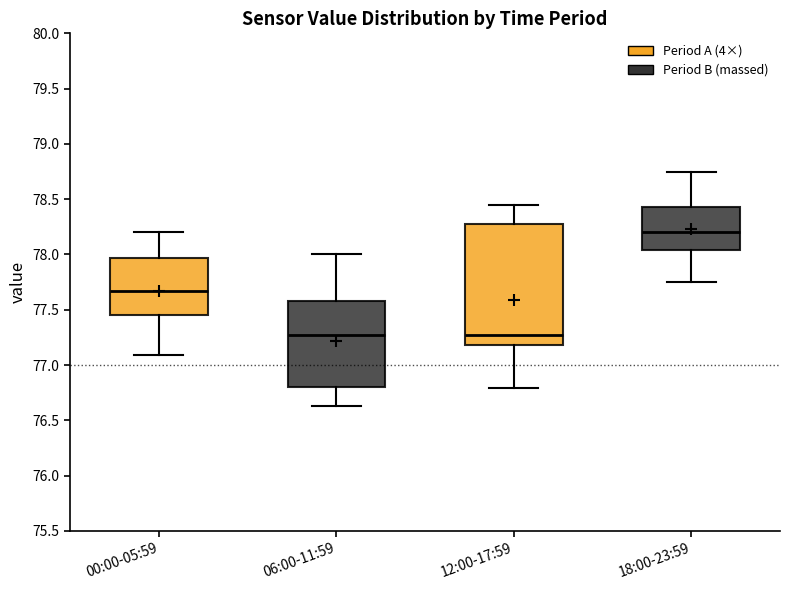

Comparing the boxes themselves (not the whiskers), which one is the tallest?

12:00-17:59